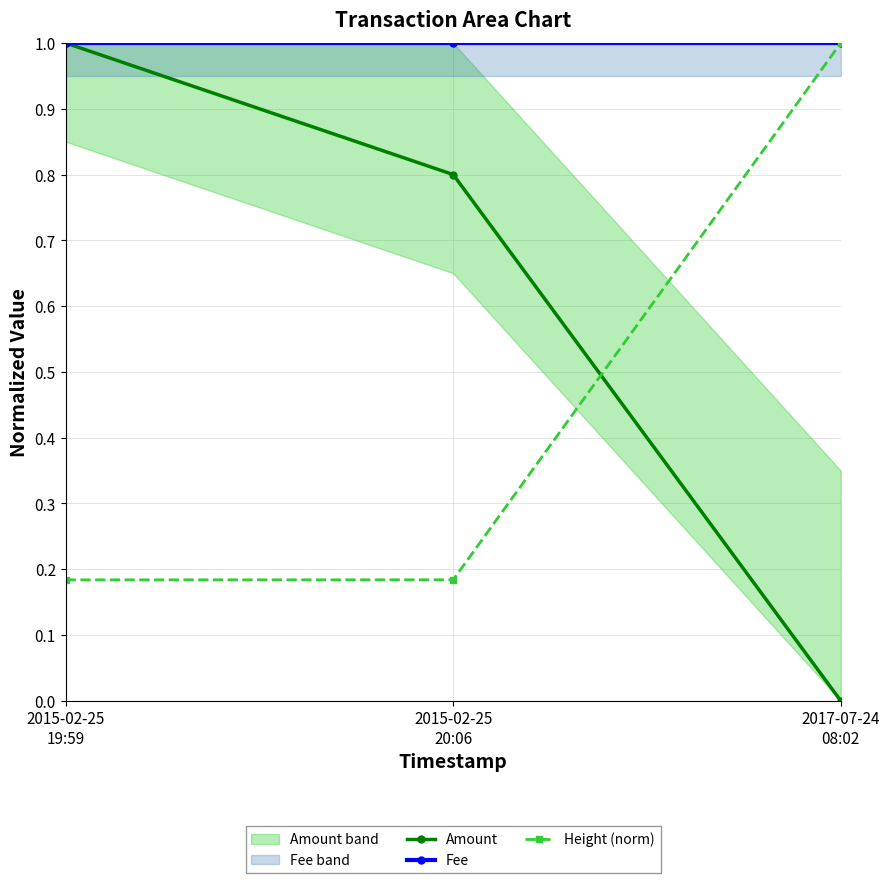

Between 2017-07-24
08:02 and 2015-02-25
20:06, which is larger?

2015-02-25
20:06